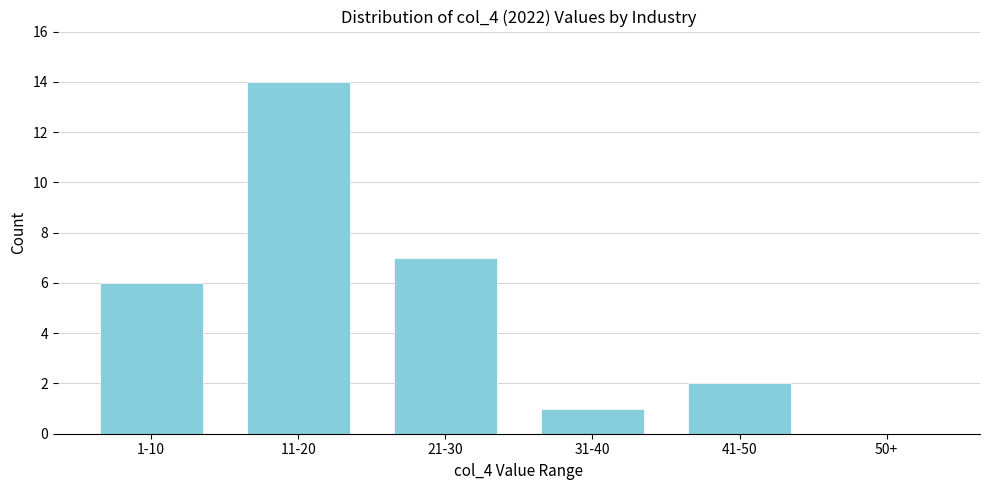

Reading left to right, extract all data points from this chart.

1-10=6	11-20=14	21-30=7	31-40=1	41-50=2	50+=0